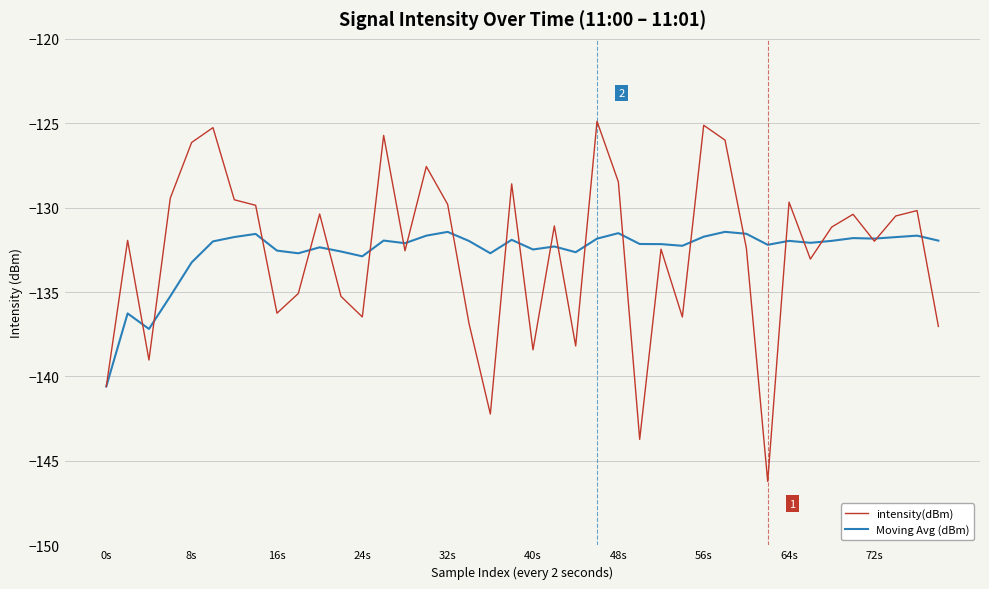

What is the maximum value shown in the chart?

-124.9